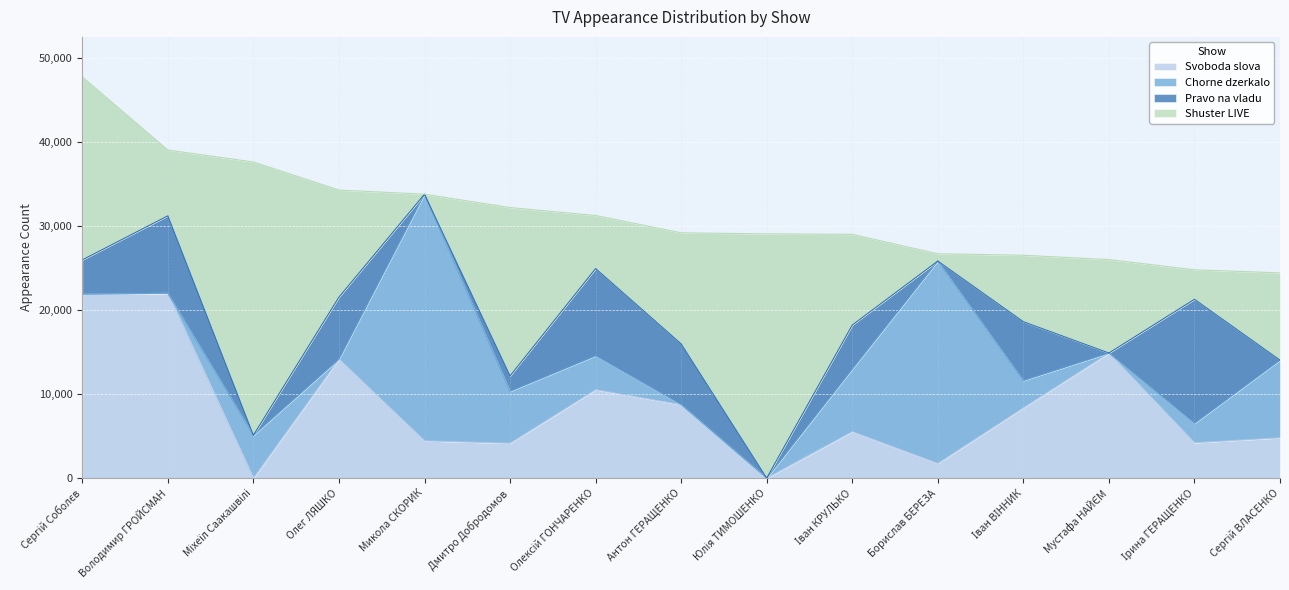

Count the number of categories in the chart.

15